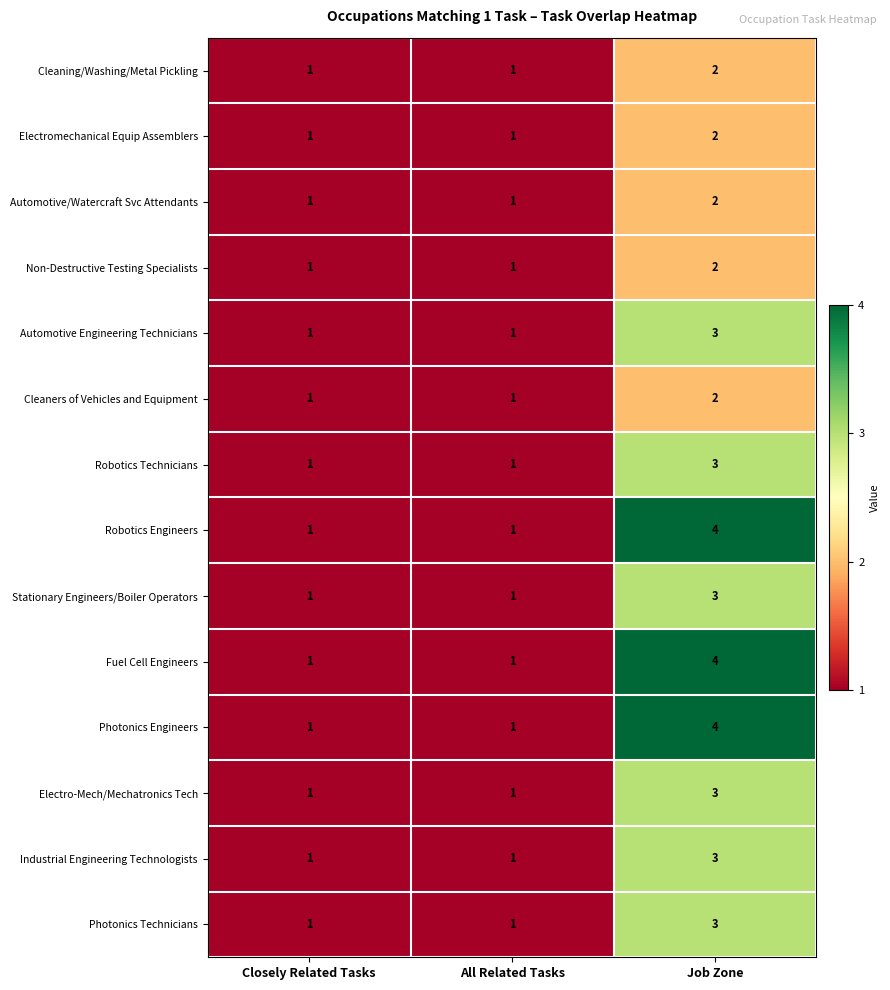

Is the value of Cleaning/Washing/Metal Pickling at Job Zone greater than the value of Robotics Engineers at Closely Related Tasks?

Yes